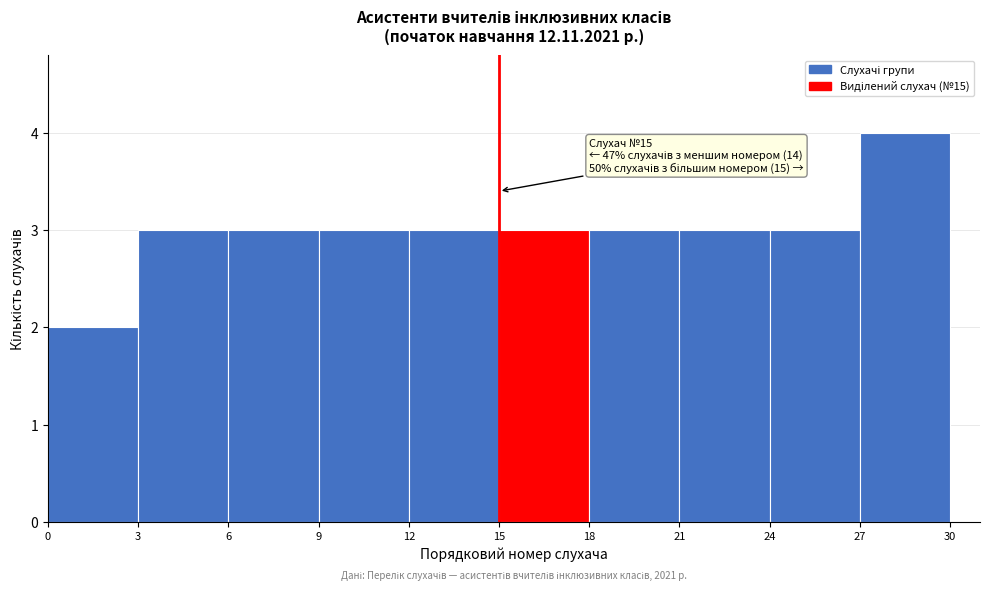

Over which range of the x-axis is the bar tallest?

27 to 30